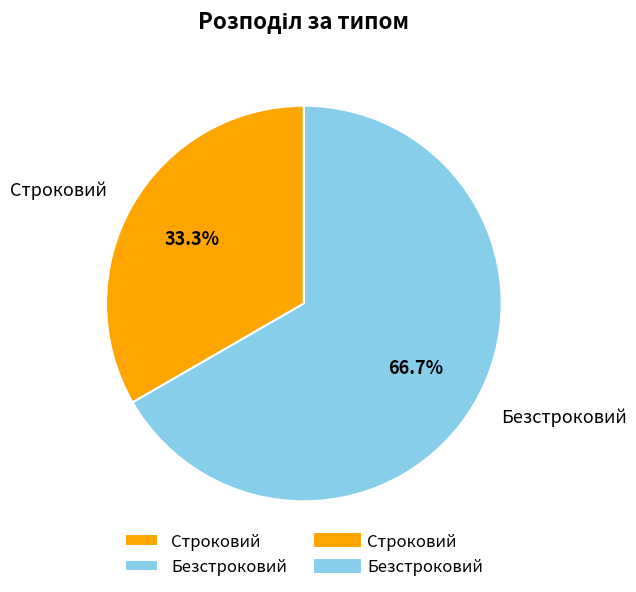

Does any single category account for the majority?

Yes